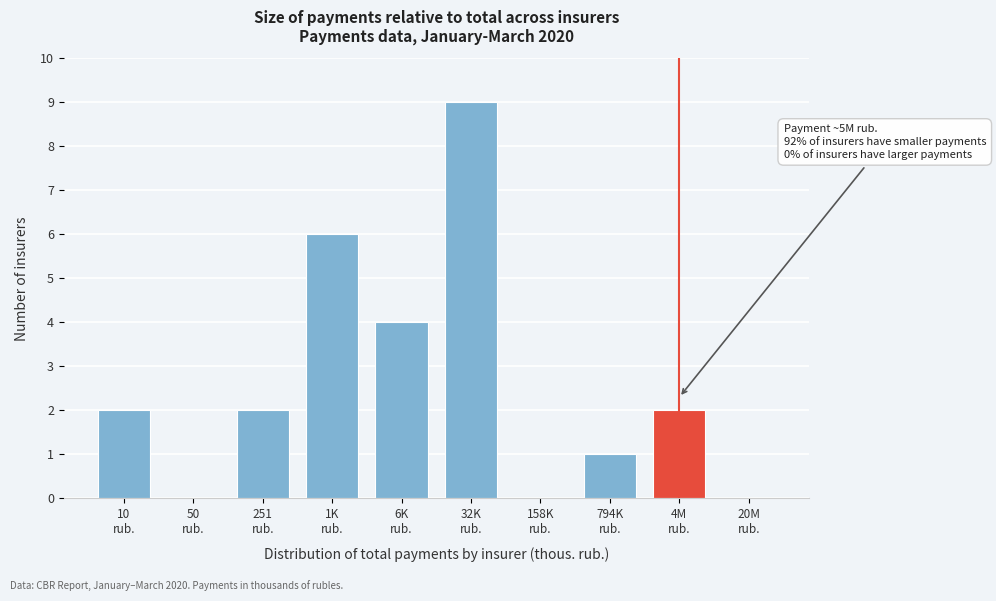

What is the sum of all values?

26